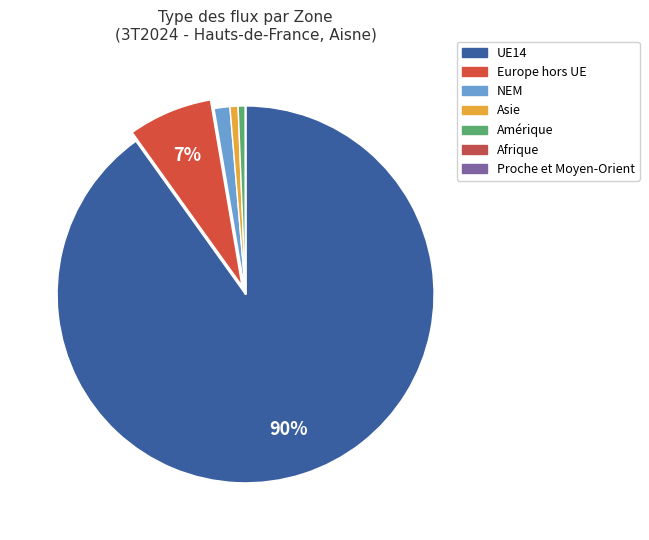

To the nearest percent, what is the difference between the largest and smallest slice percentages?

90%